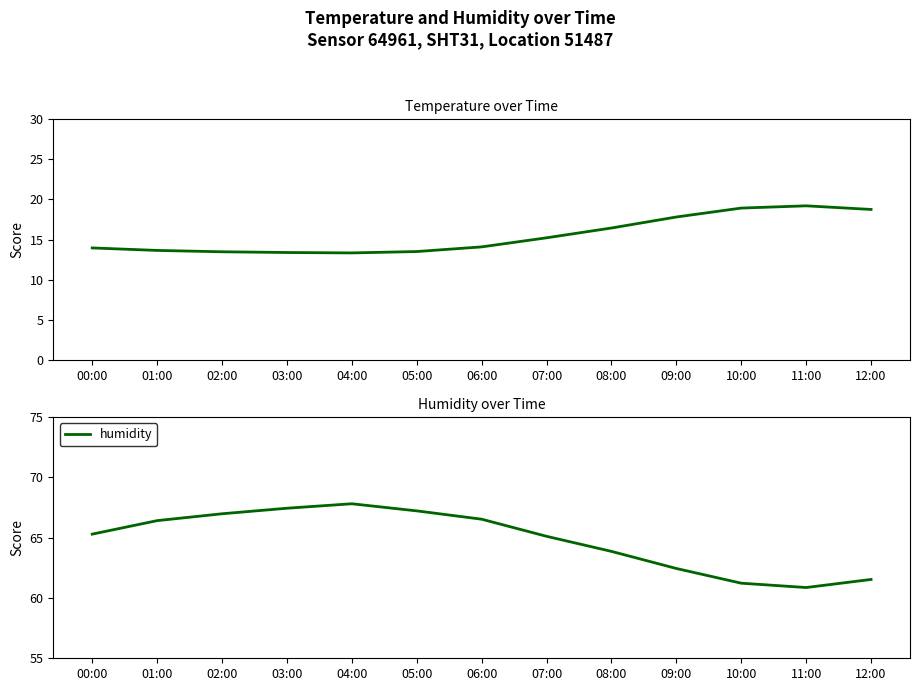

Reading right to left, extract all data points from this chart.

temperature: 12:00=18.8	11:00=19.2	10:00=18.9	09:00=17.8	08:00=16.4	07:00=15.2	06:00=14.1	05:00=13.5	04:00=13.3	03:00=13.4	02:00=13.5	01:00=13.7	00:00=14.0
humidity: 12:00=61.5	11:00=60.9	10:00=61.2	09:00=62.5	08:00=63.9	07:00=65.1	06:00=66.5	05:00=67.2	04:00=67.8	03:00=67.5	02:00=67.0	01:00=66.4	00:00=65.3